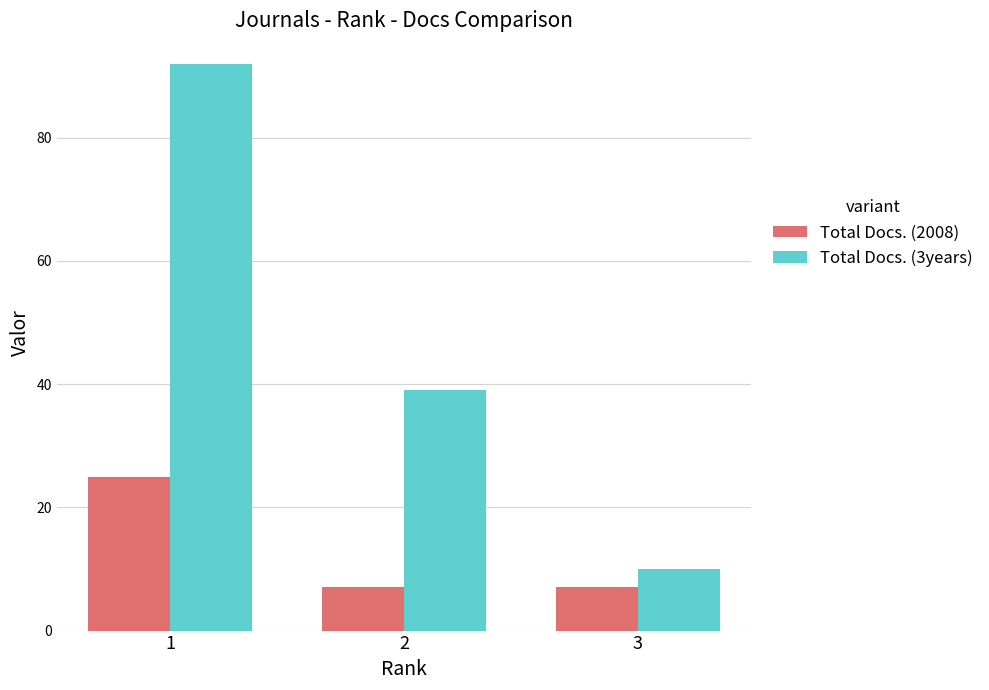

Which series has the widest spread of values?

Total Docs. (3years)